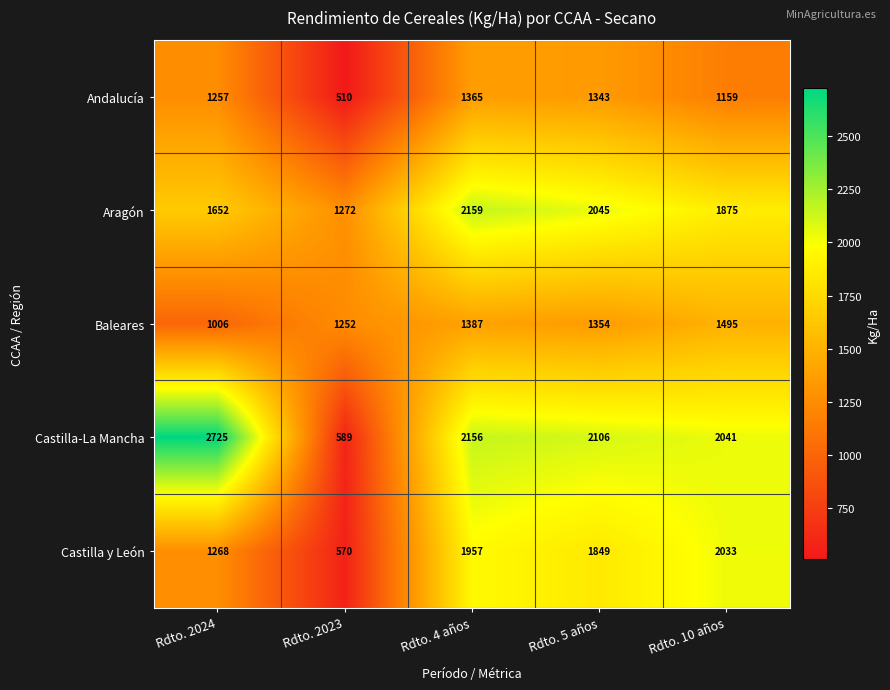

How many categories are shown in the chart?

5